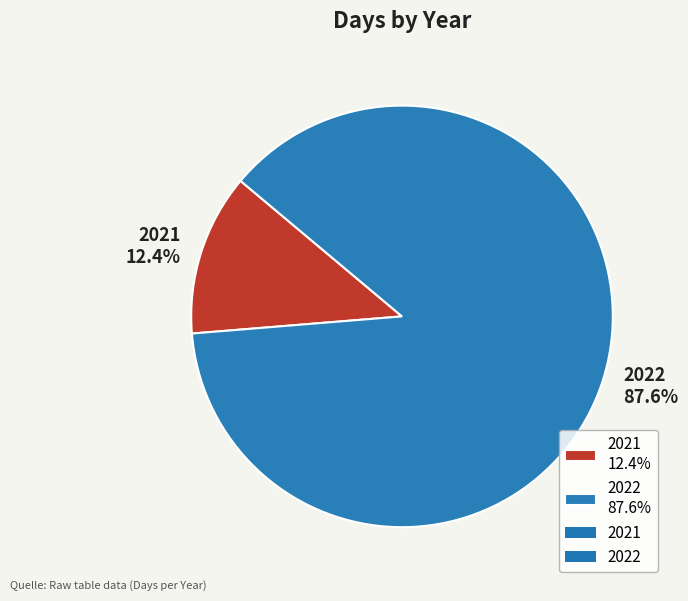

What percentage is NOT represented by 2021?

87.6%